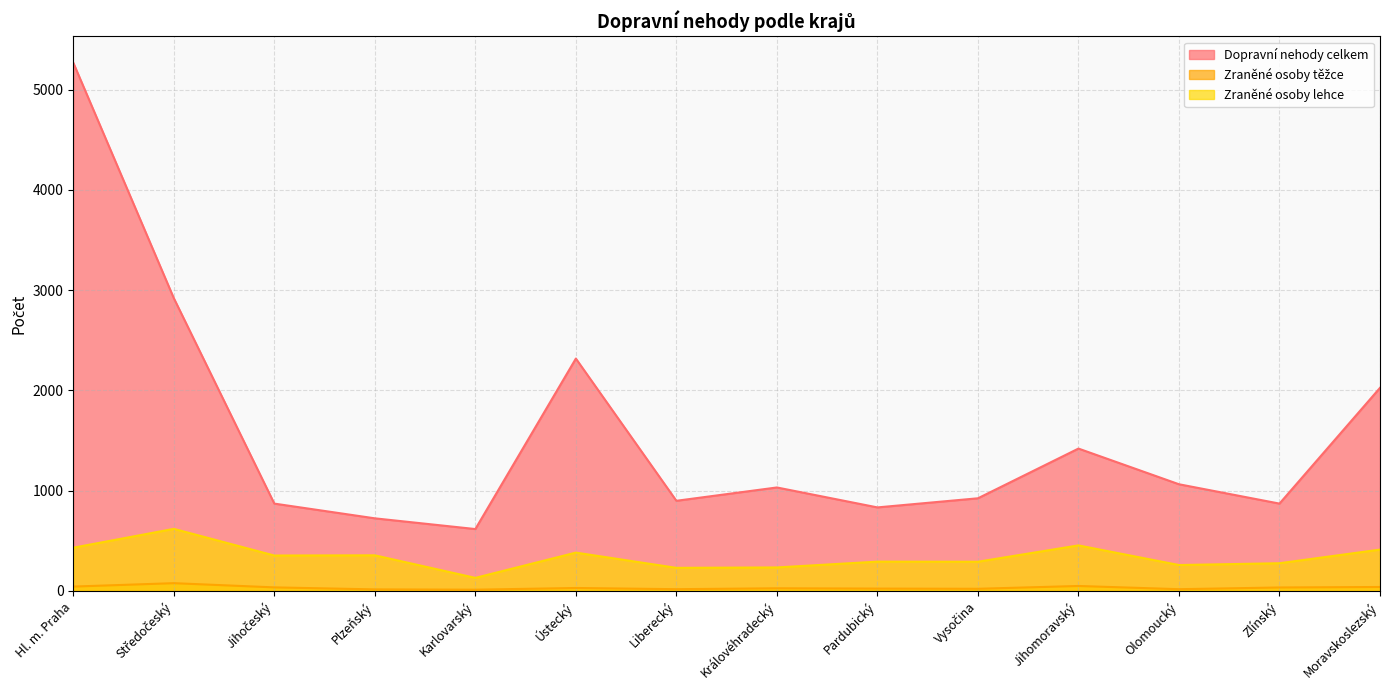

What is the sum of the Dopravní nehody celkem values at Plzeňský and Ústecký?

3042